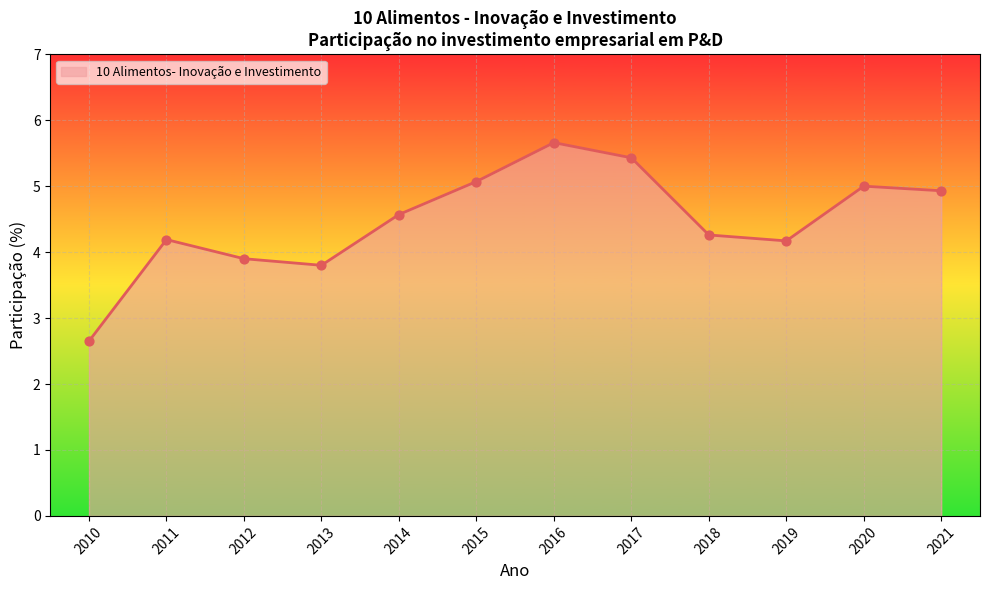

Approximately how many times larger is the value at 2015 compared to 2021?

1.0